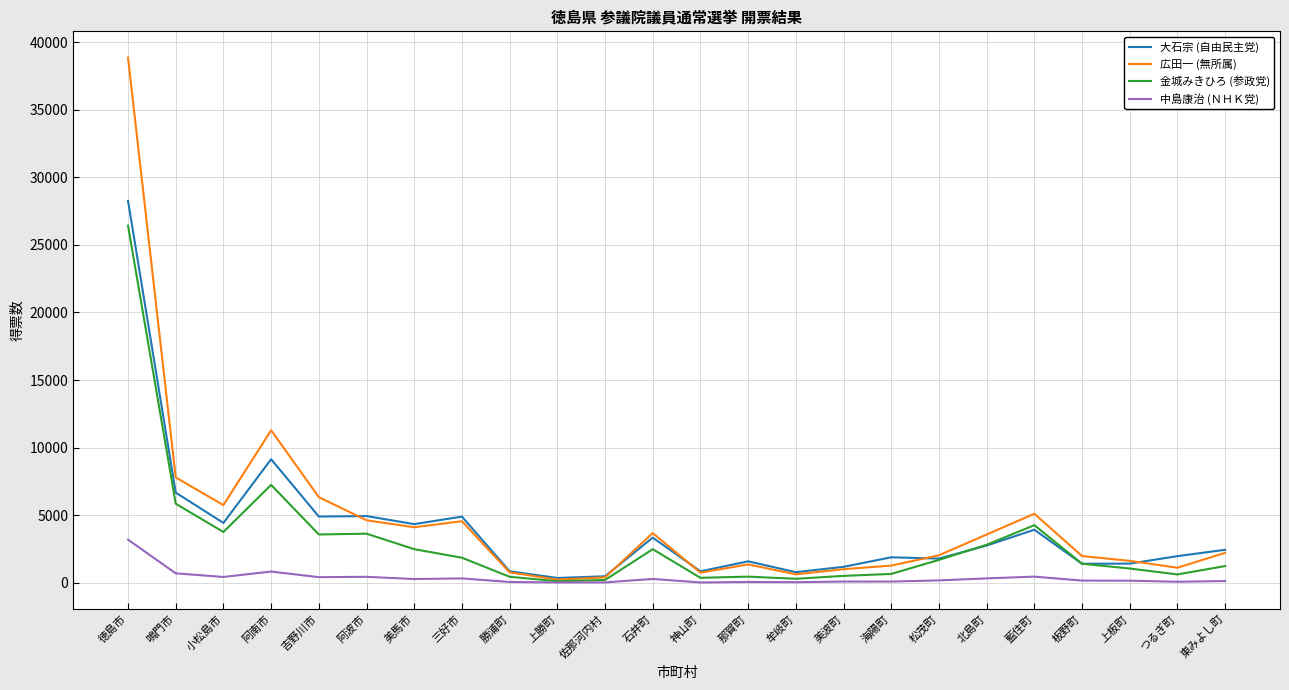

What is the difference between the maximum and minimum values in the 広田一 (無所属) series?

38634